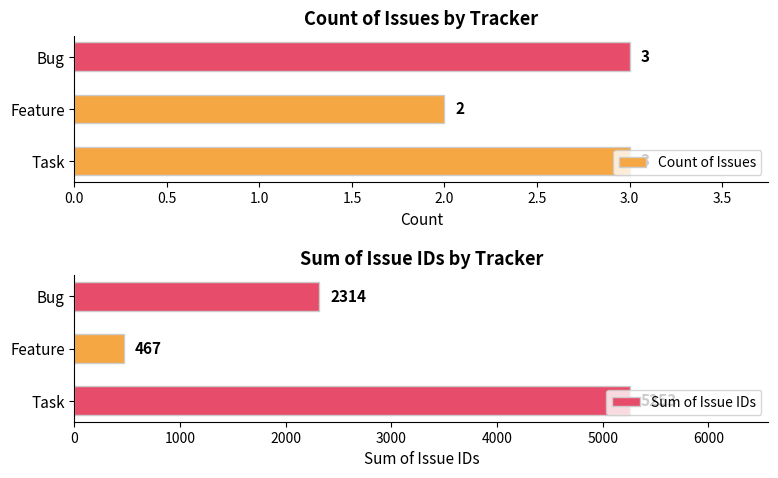

What is the sum of all Count of Issues values?

8